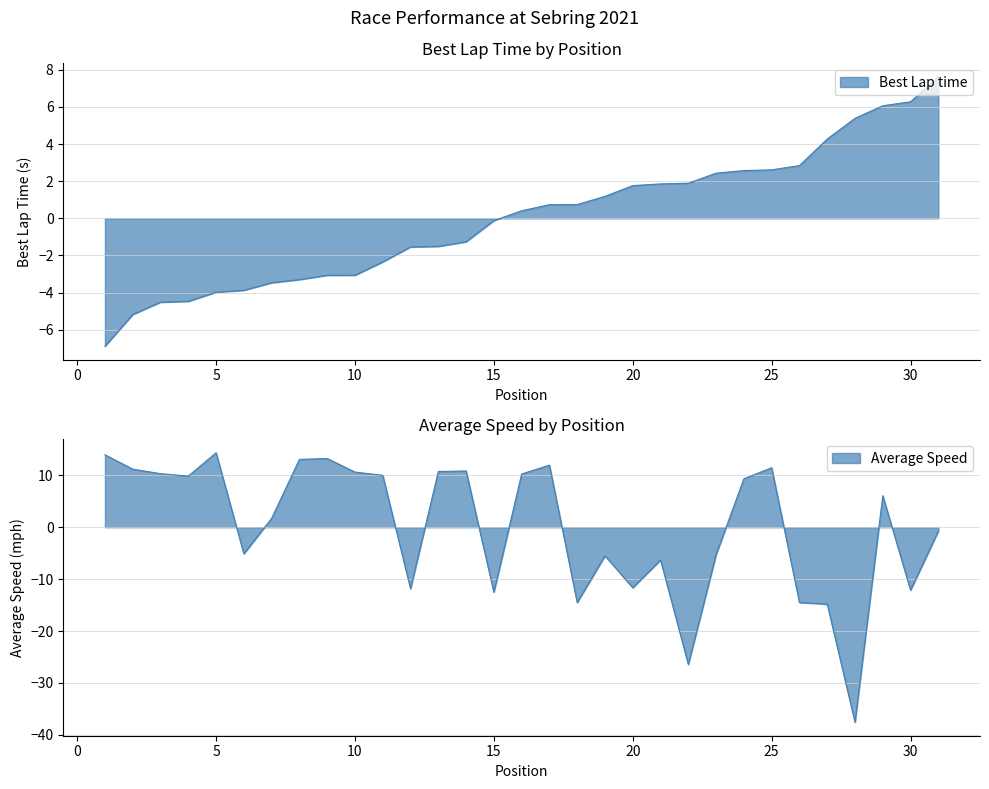

What is the value of the Best Lap time point at the 5th from the left?

-4.0